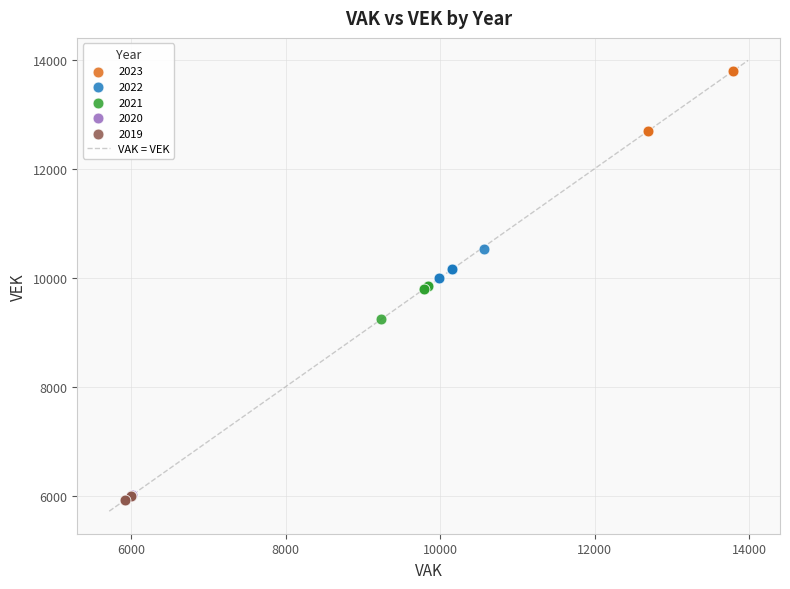

Which series contains the highest Y value?

2023